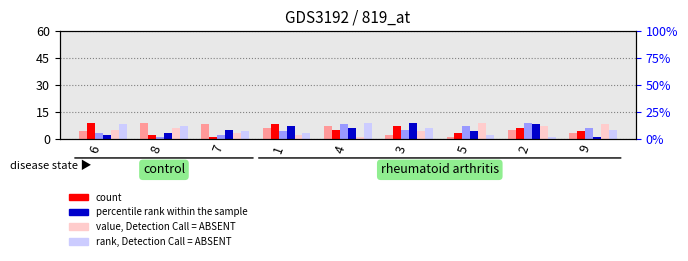

What is the label of the 3rd bar from the left?

7